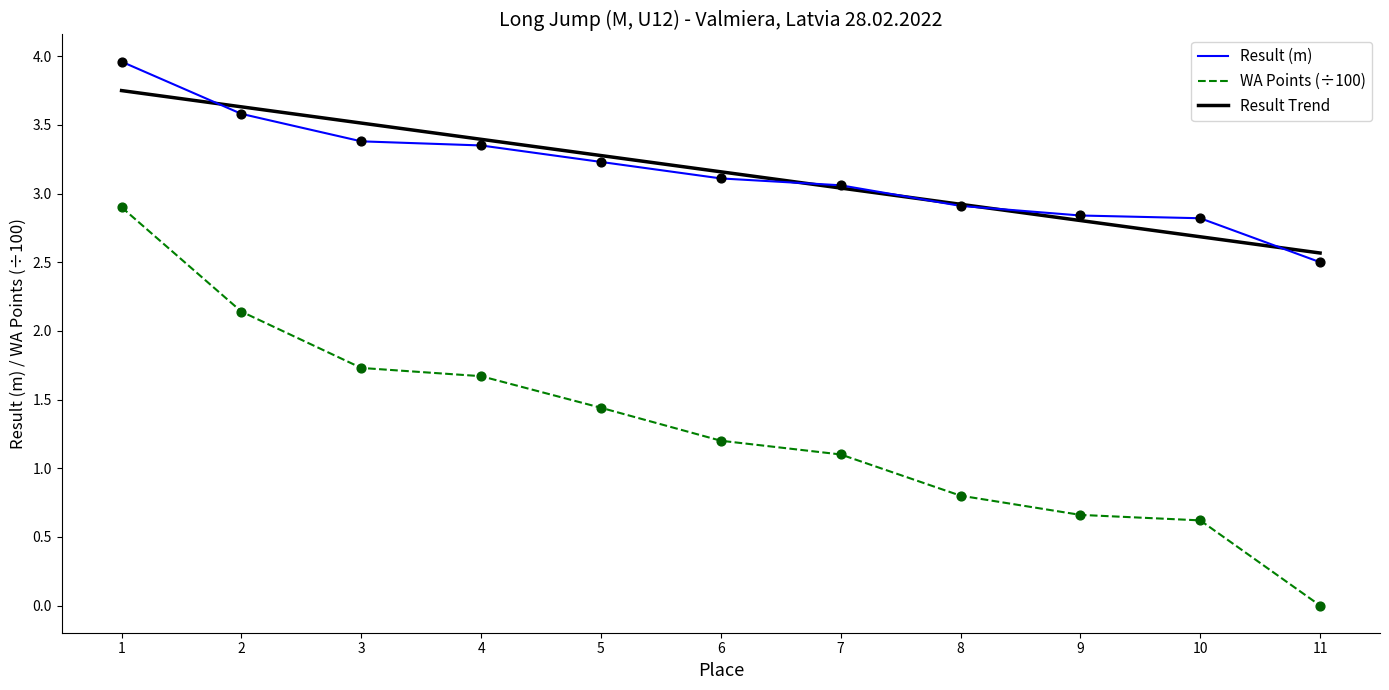

What is the total value across all series at 9?

3.5